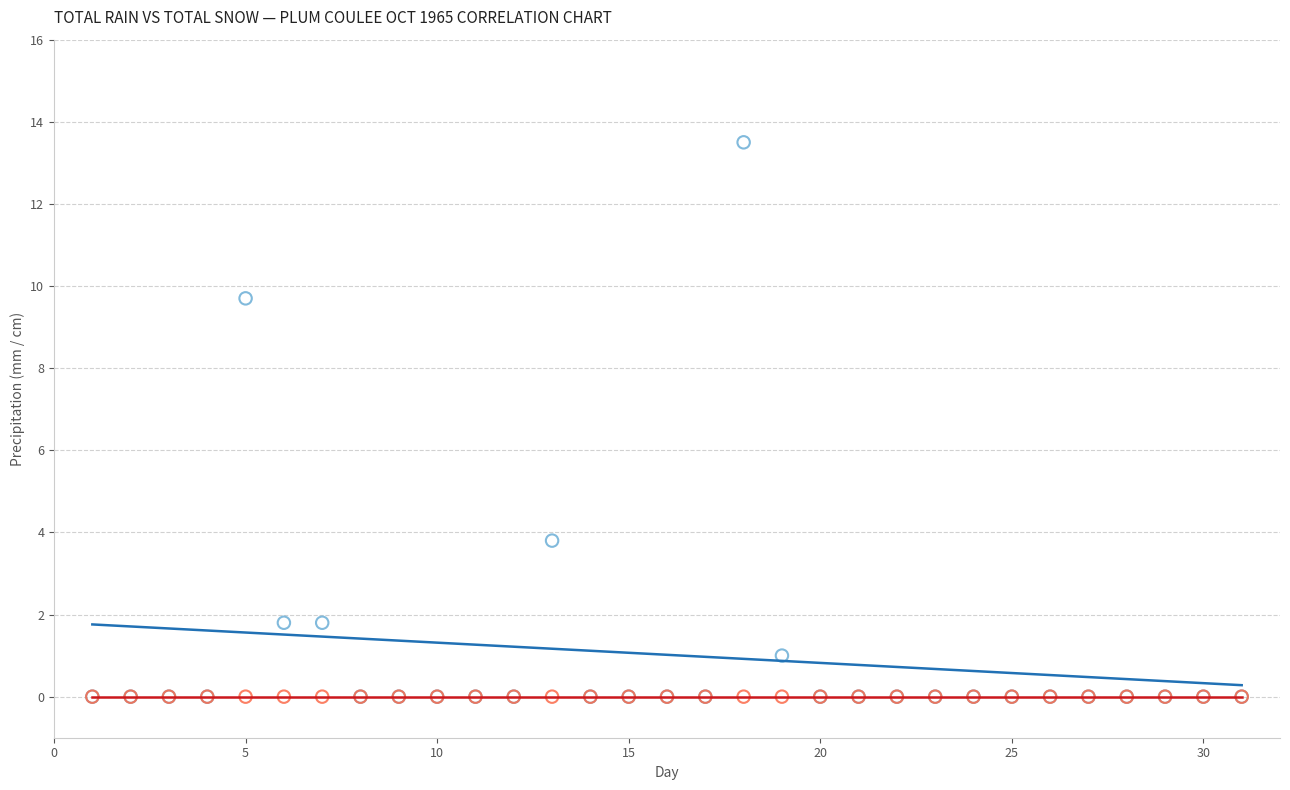

In the Total Rain (mm) series, what Y value is closest to 6?

3.8